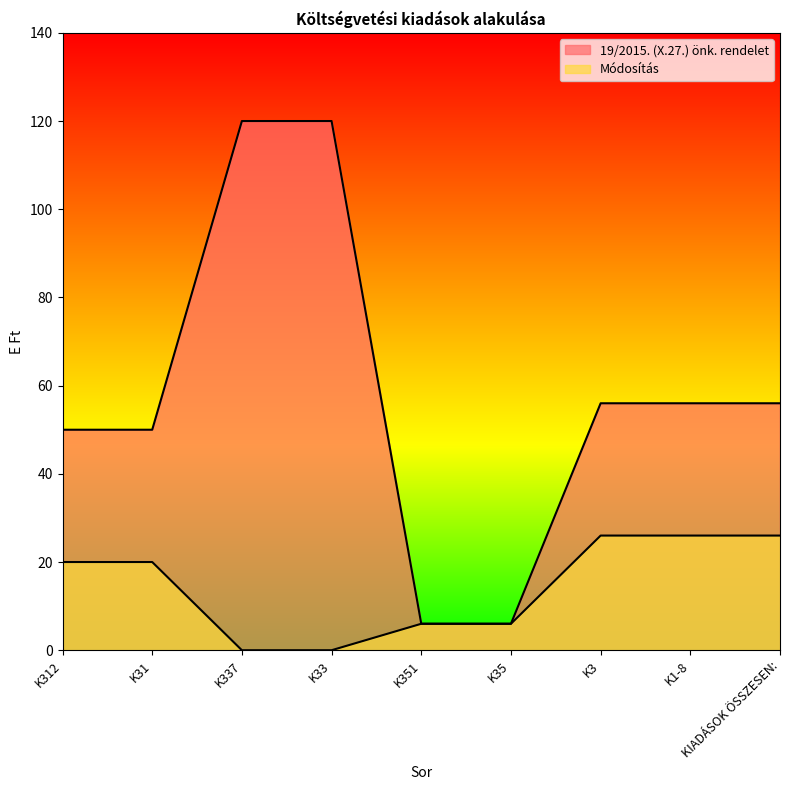

True or false: Módosítás has more than 1 points higher than both neighbors.

False